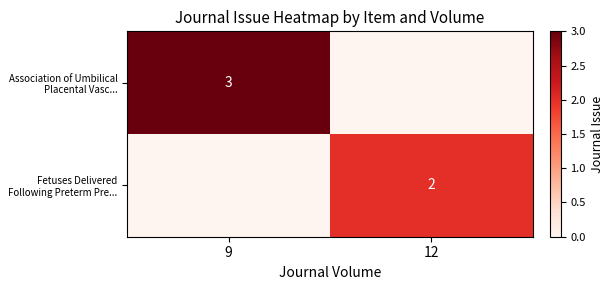

The Association of Umbilical Placental Vasc... series shows 4 at 9. True or false?

False